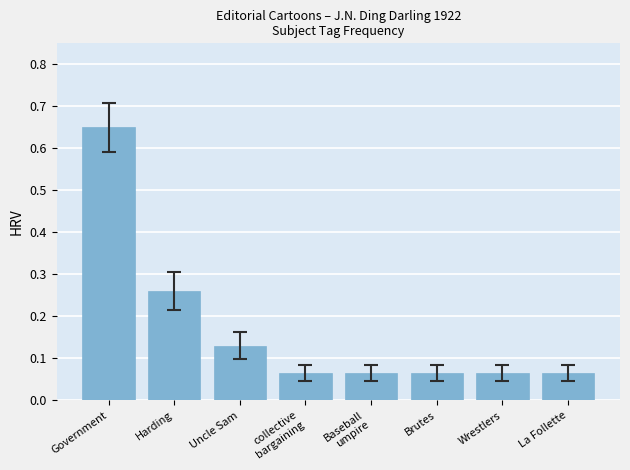

What is the label of the 8th bar from the right?

Government